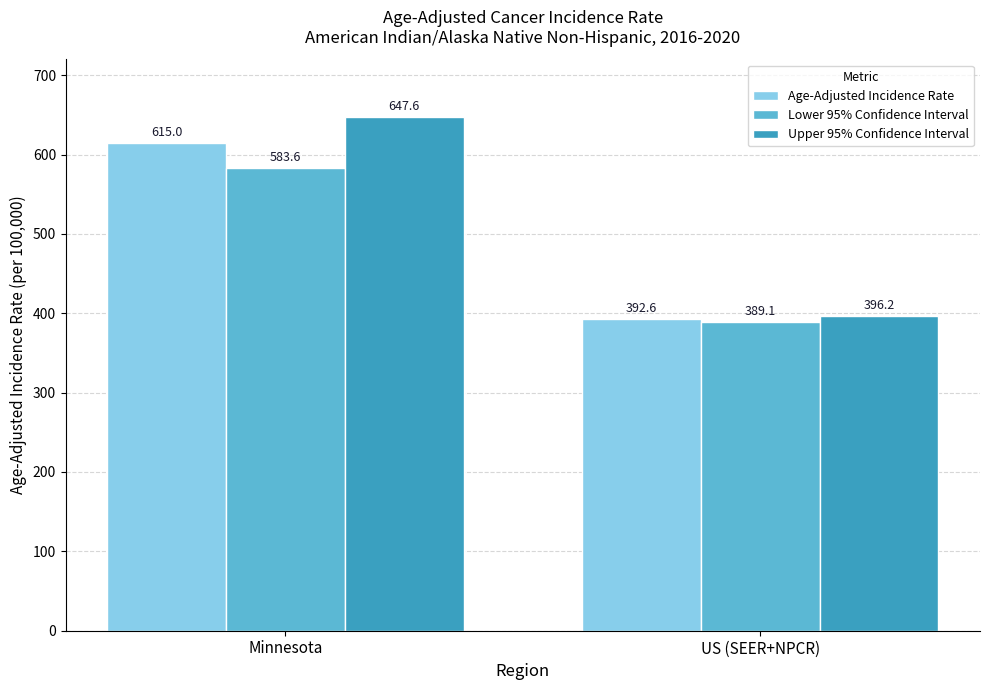

Which series has the widest spread of values?

Upper 95% Confidence Interval